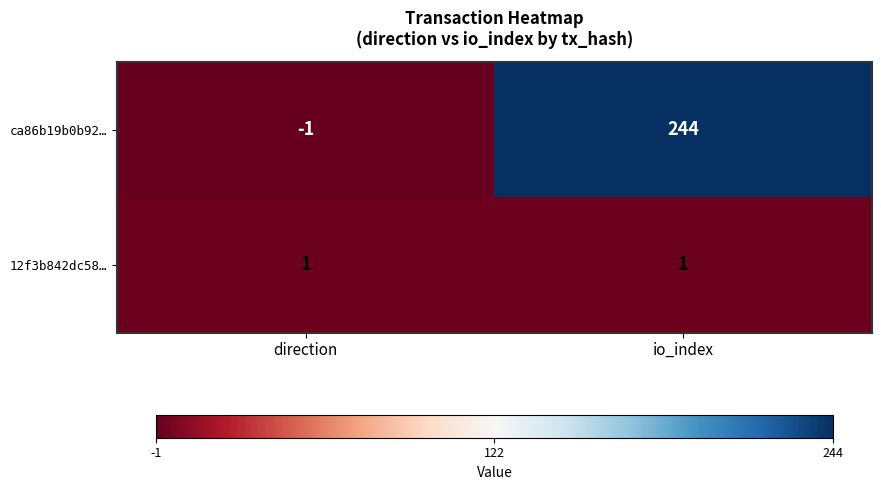

Rank the series by their maximum value, from lowest to highest.

12f3b842dc58…, ca86b19b0b92…